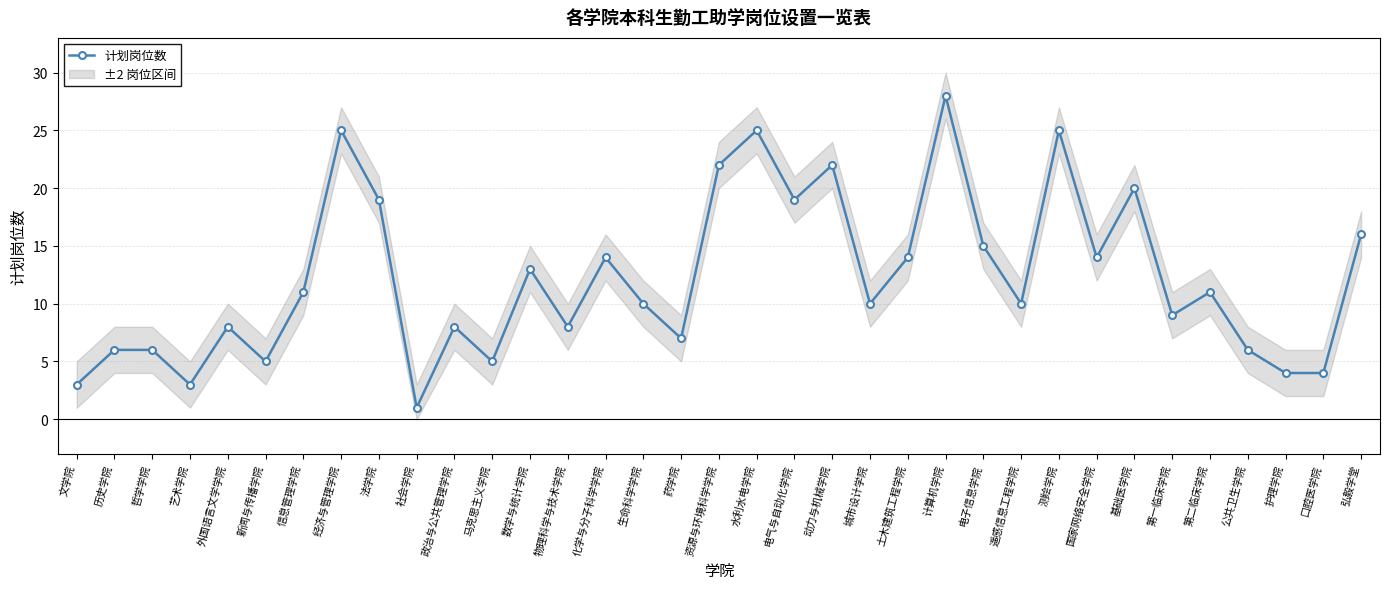

How many data points are above 10?

17